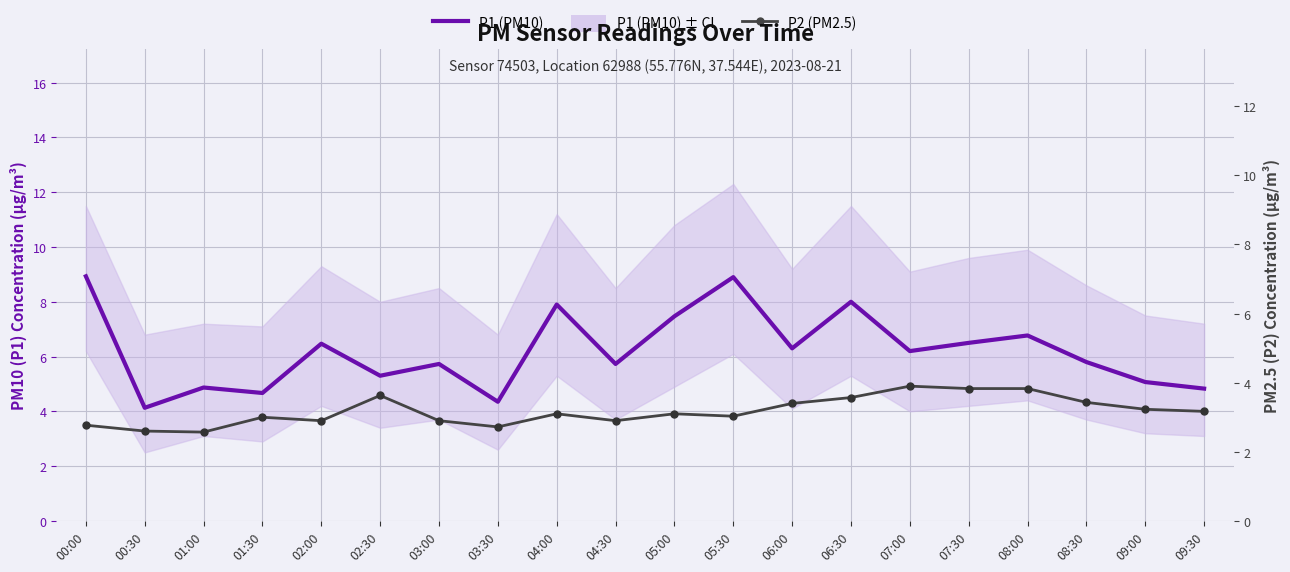

Which series has the largest total across all categories?

P1 (PM10)